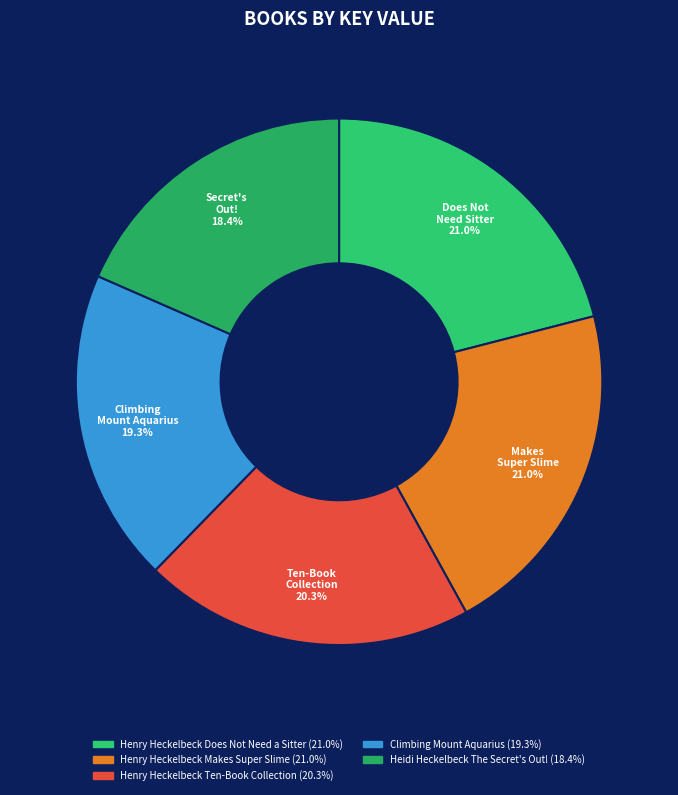

Approximately how many times larger is the value at Climbing Mount Aquarius compared to Henry Heckelbeck Does Not Need a Sitter?

0.9